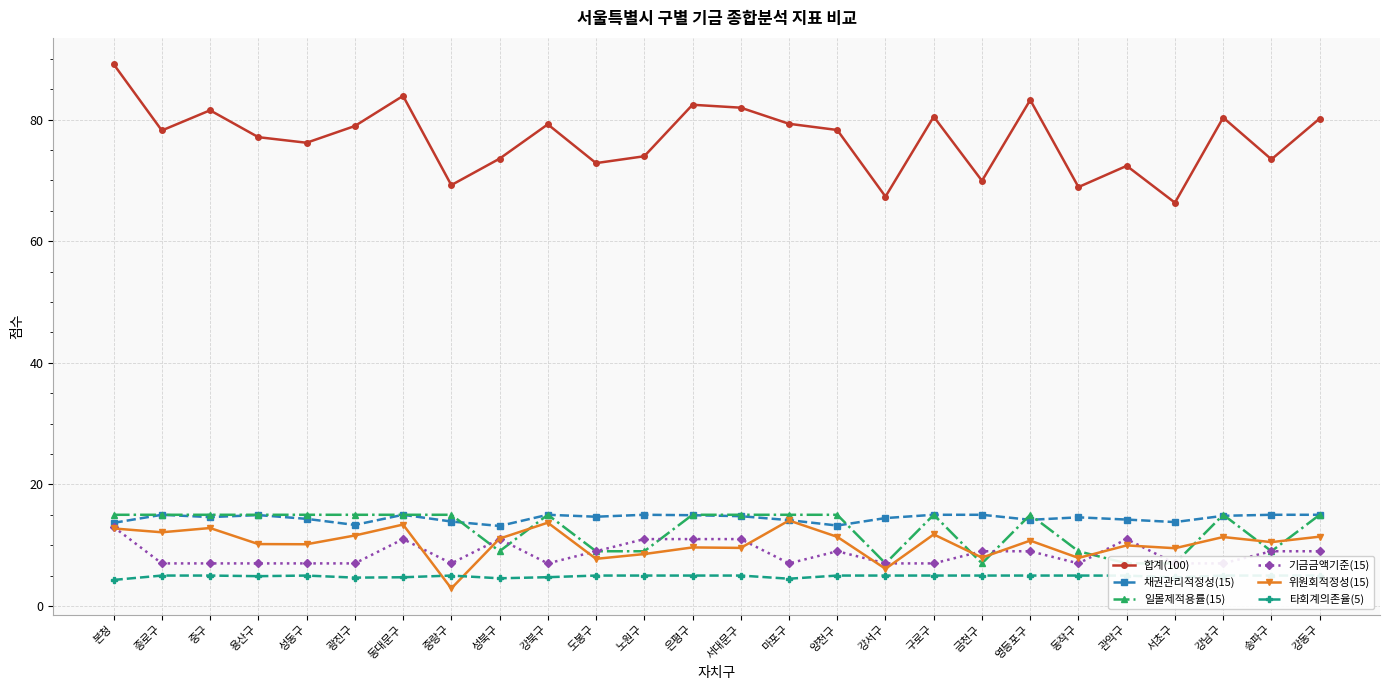

What is the value of the 위원회적정성(15) point at the 8th from the left?

2.9